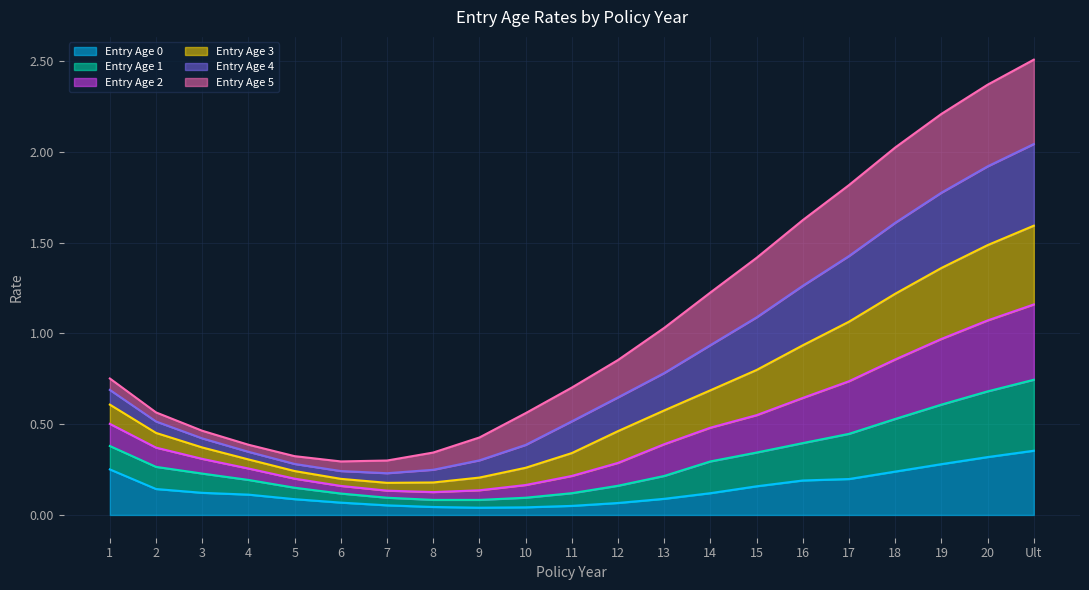

What is the label of the 18th point from the left?

18